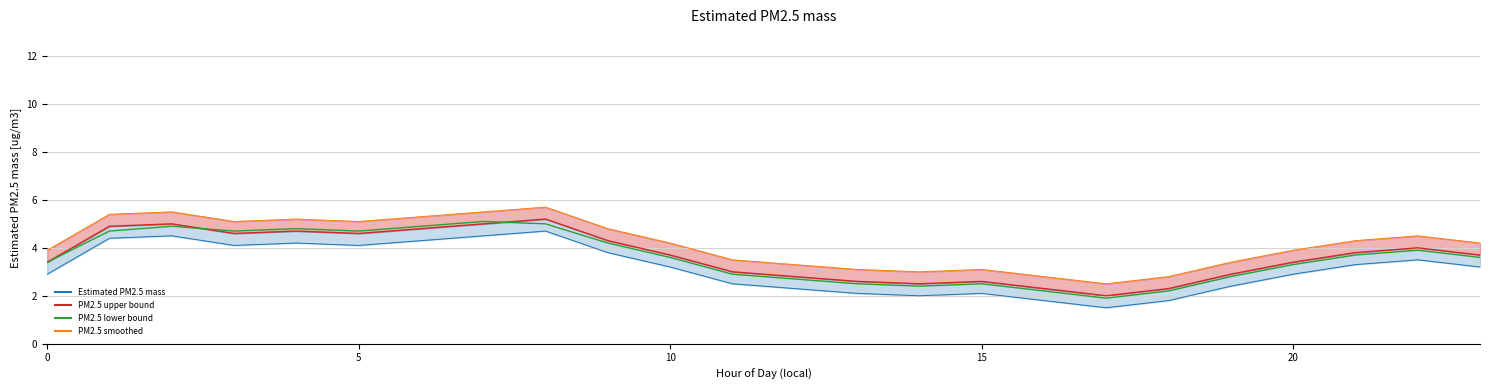

Which has a higher value, 17 or 11?

11